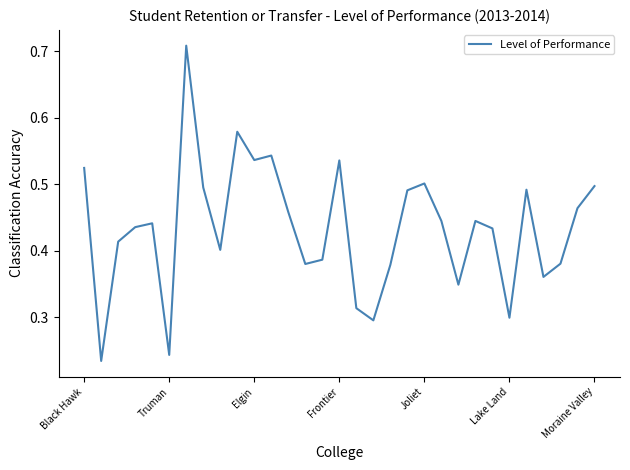

True or false: the data shows 0.5 at Moraine Valley.

True